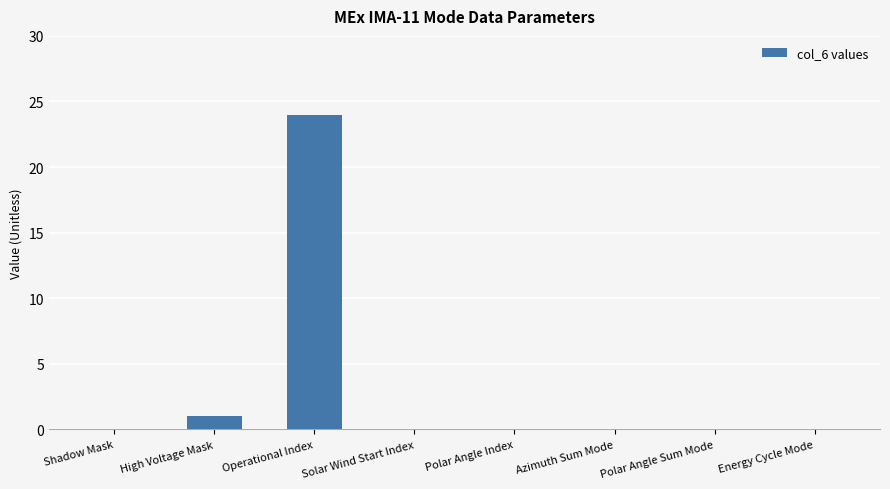

How many distinct data groups are displayed?

1